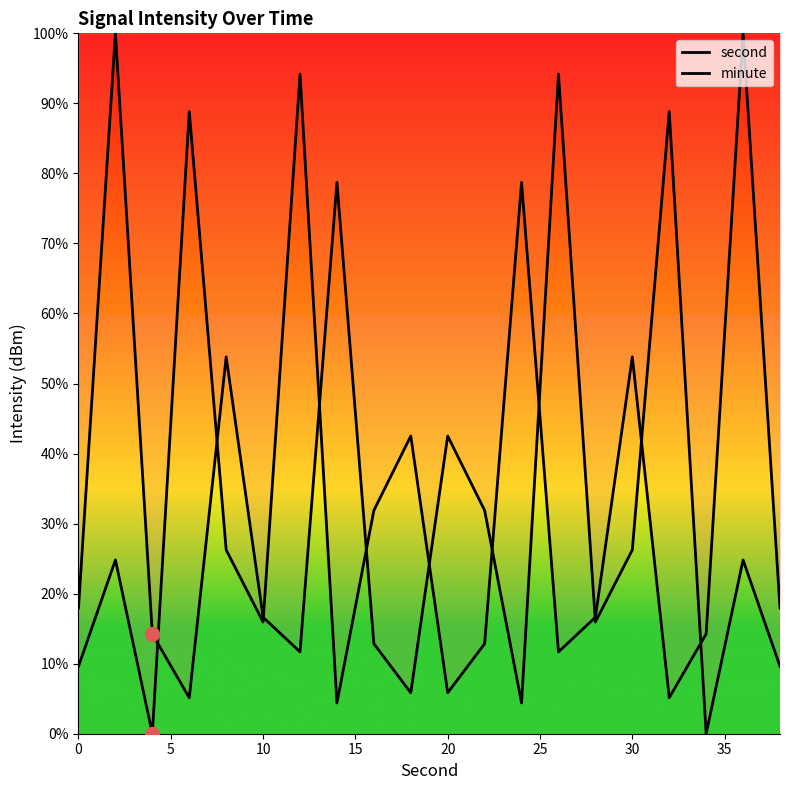

Which series contains the lowest Y value?

second